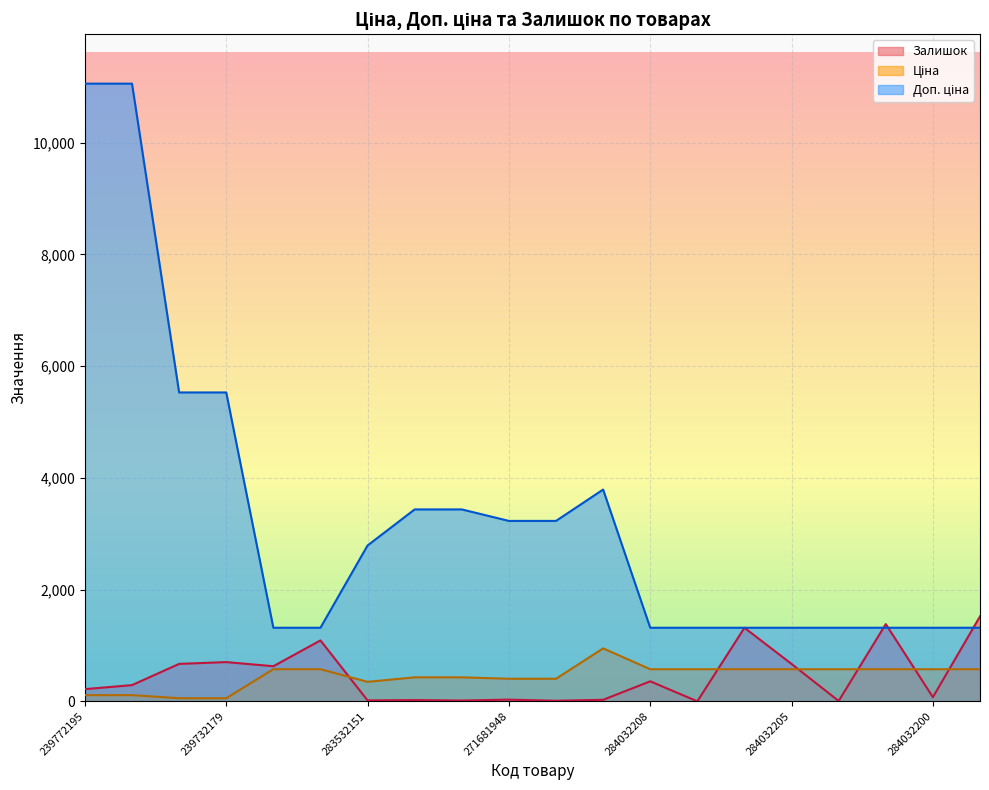

What position from the right is 284032202?

4